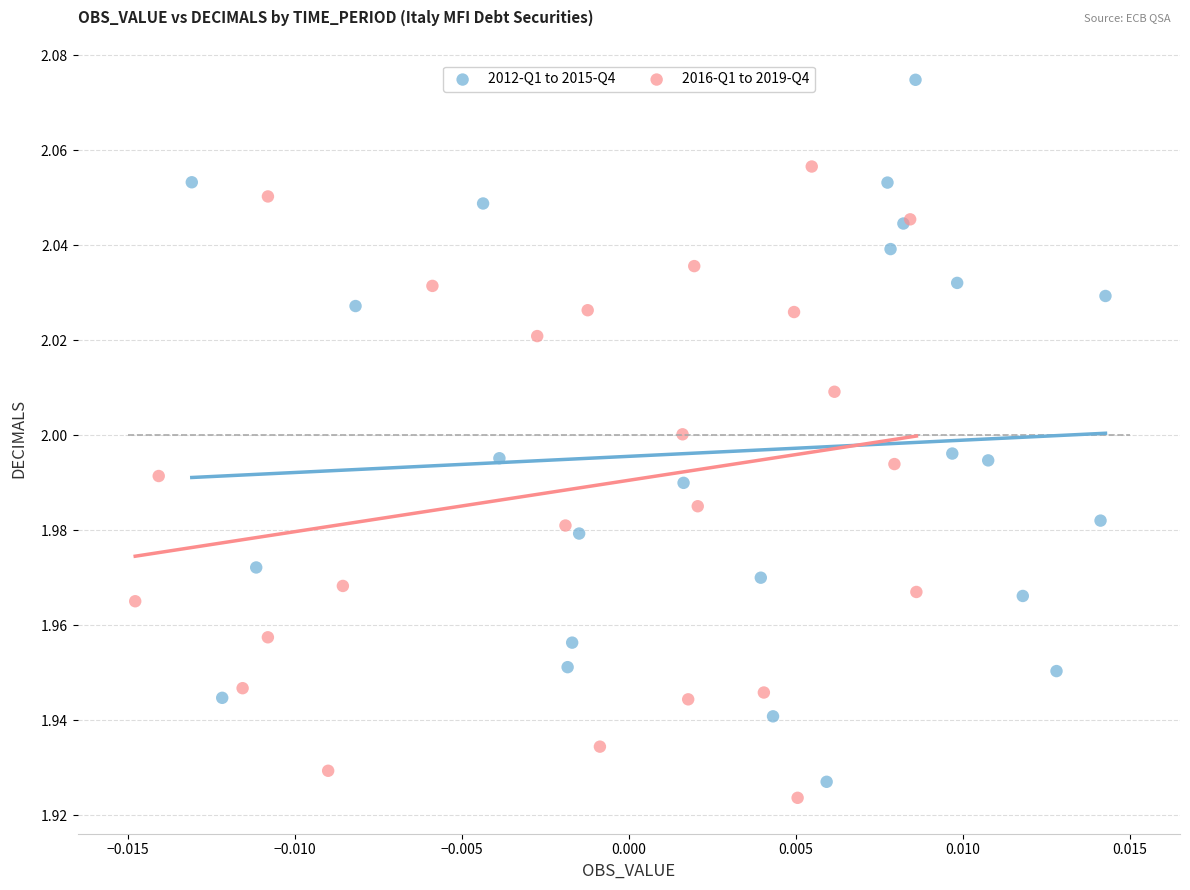

Which series has the largest Y range (max minus min)?

2012-Q1 to 2015-Q4